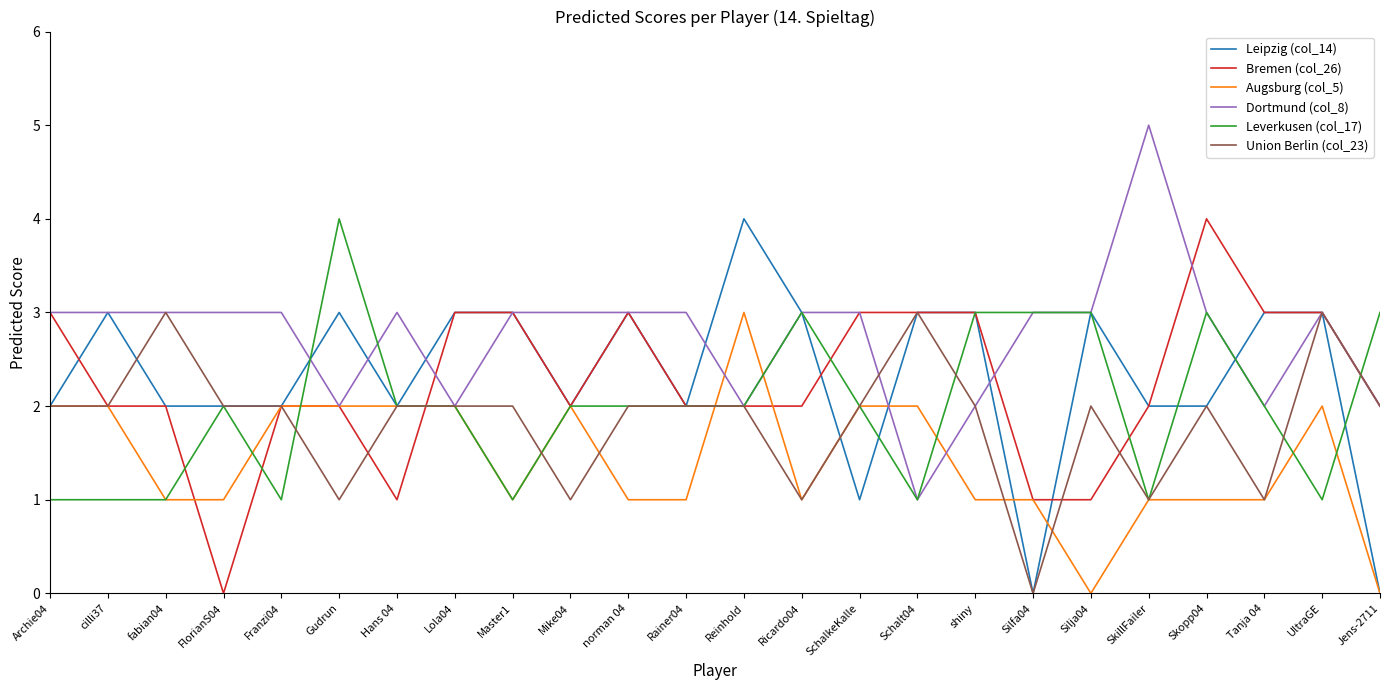

At which label does Bremen (col_26) reach its minimum?

FlorianS04